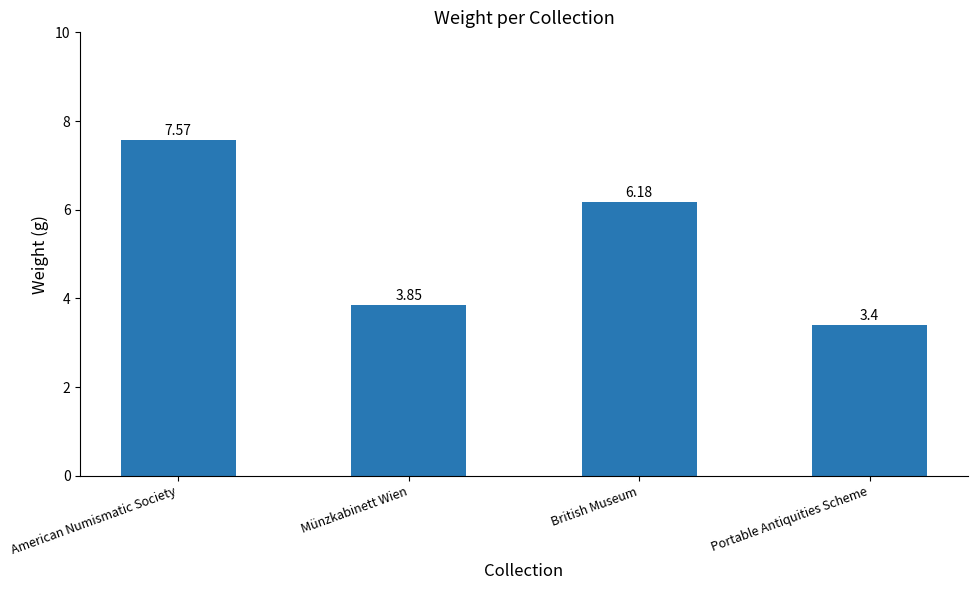

Is it true that the value at Portable Antiquities Scheme is 3.4?

True